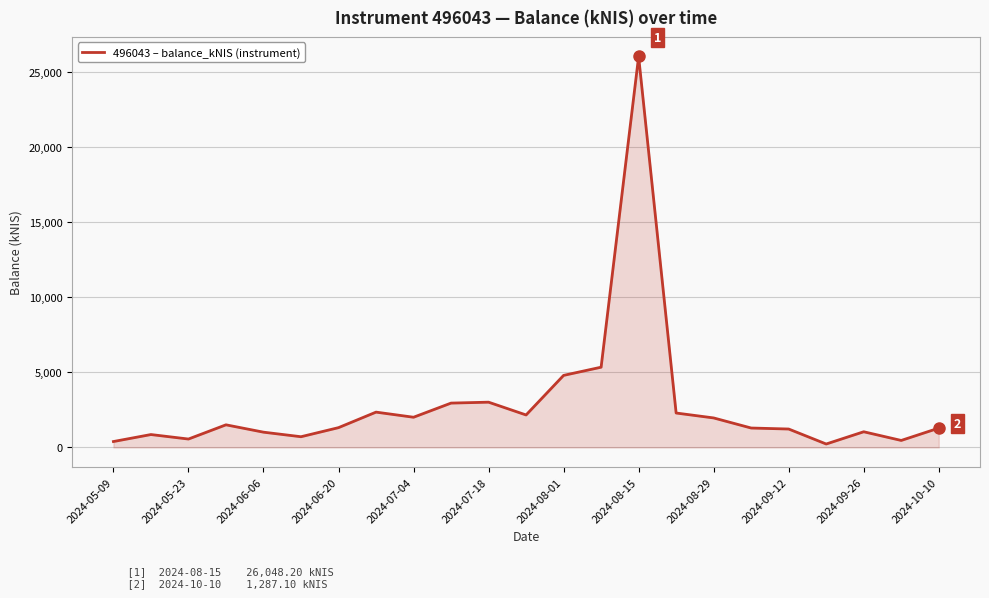

What is the maximum value shown in the chart?

26048.2